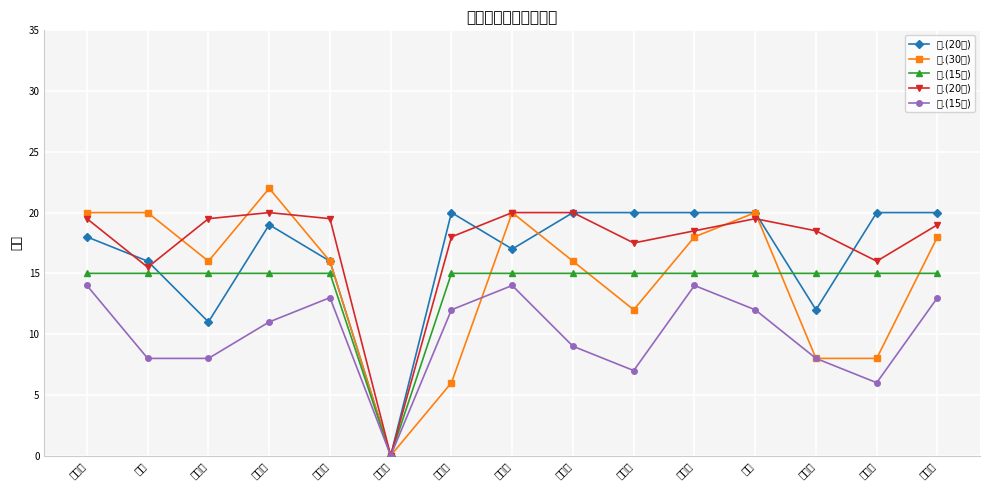

Which series has the widest spread of values?

二.(30分)